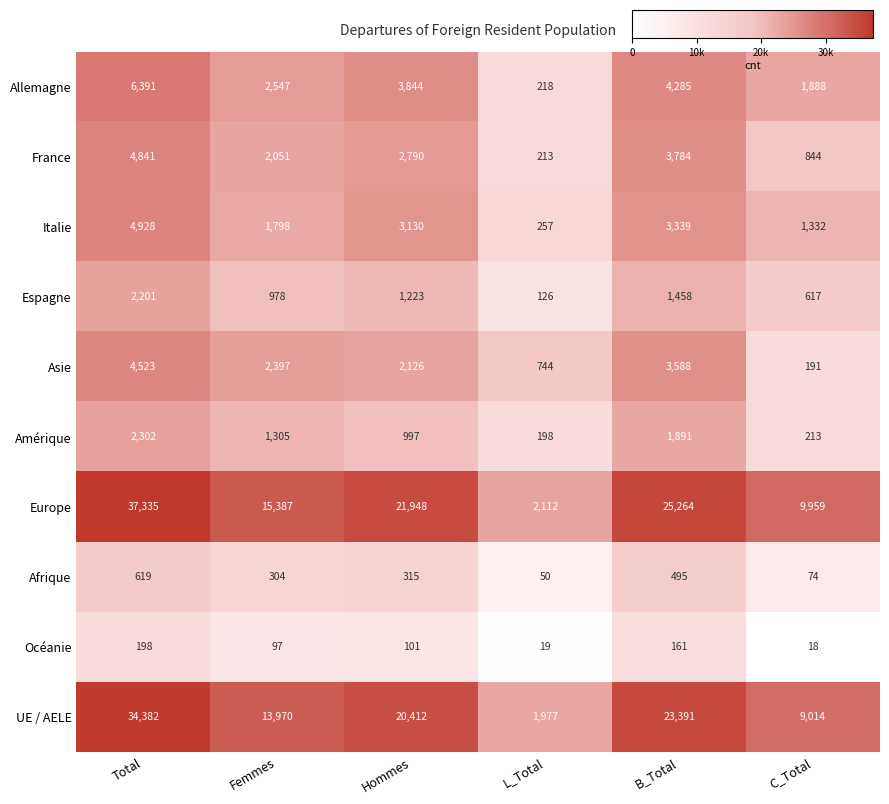

Is it true that Afrique equals 155 at Hommes?

False